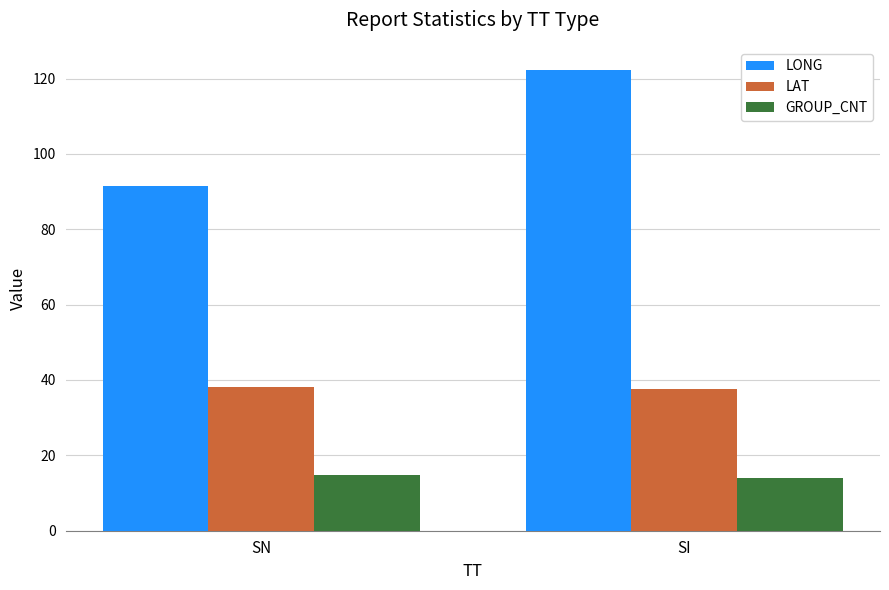

What is the sum of the LAT values at SI and SN?

75.9